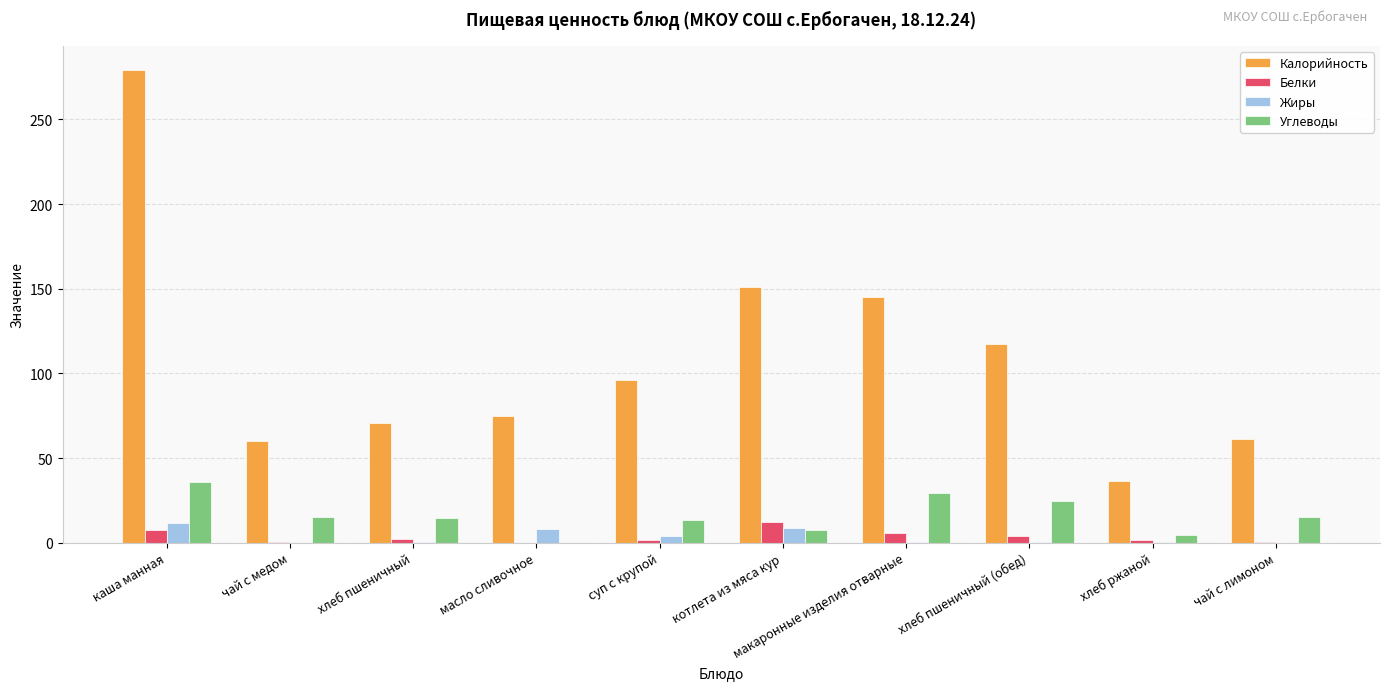

What is the maximum value shown in the chart?

279.4